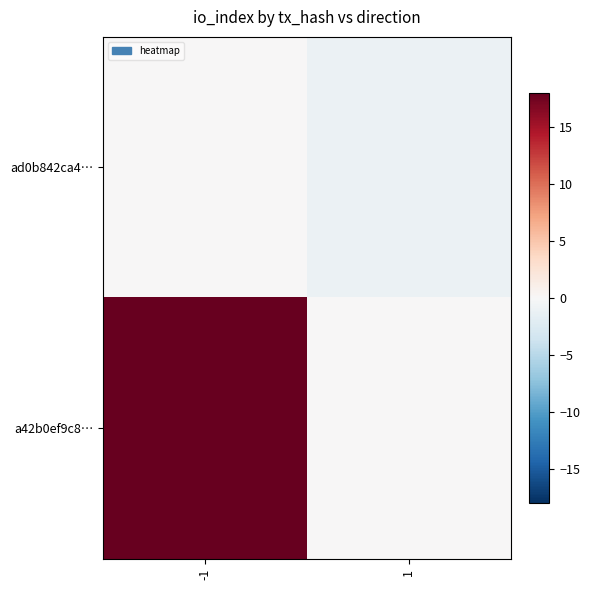

Rank the series at 1 from highest to lowest value.

a42b0ef9c8…, ad0b842ca4…